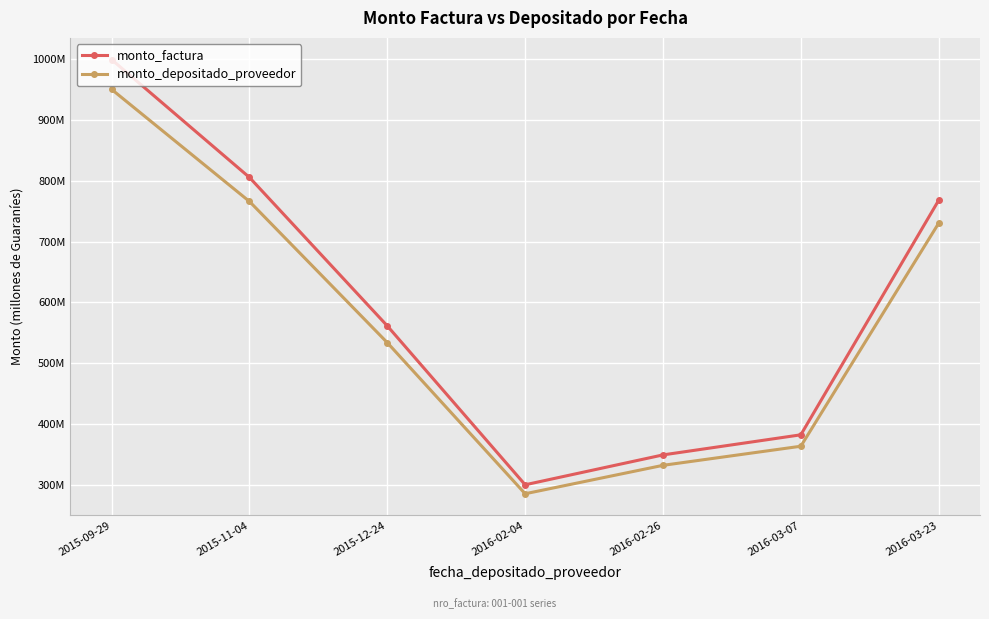

What is the highest value of the monto_depositado_proveedor series?

950.0